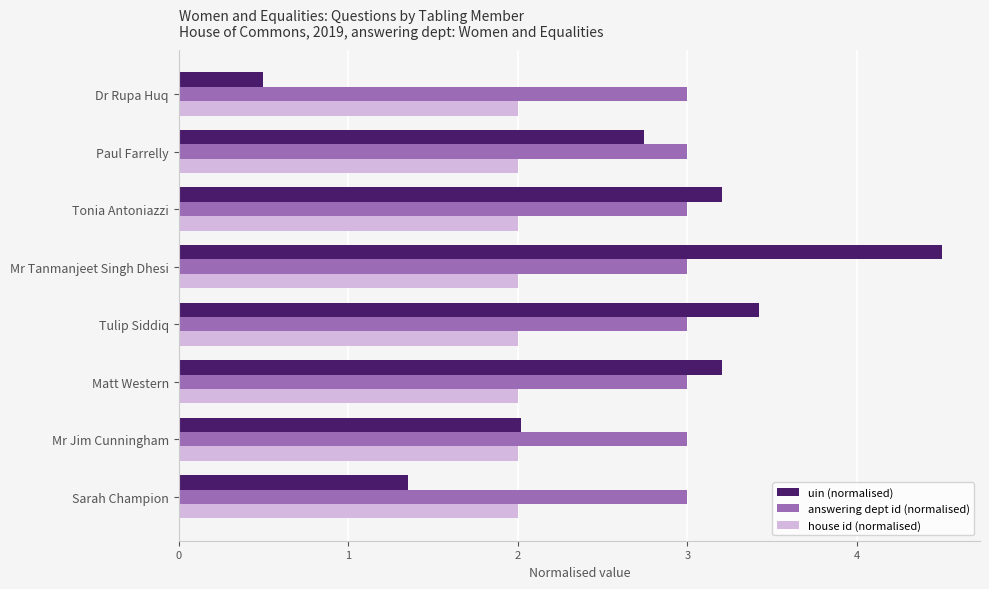

Which series has the largest total across all categories?

answering dept id (normalised)